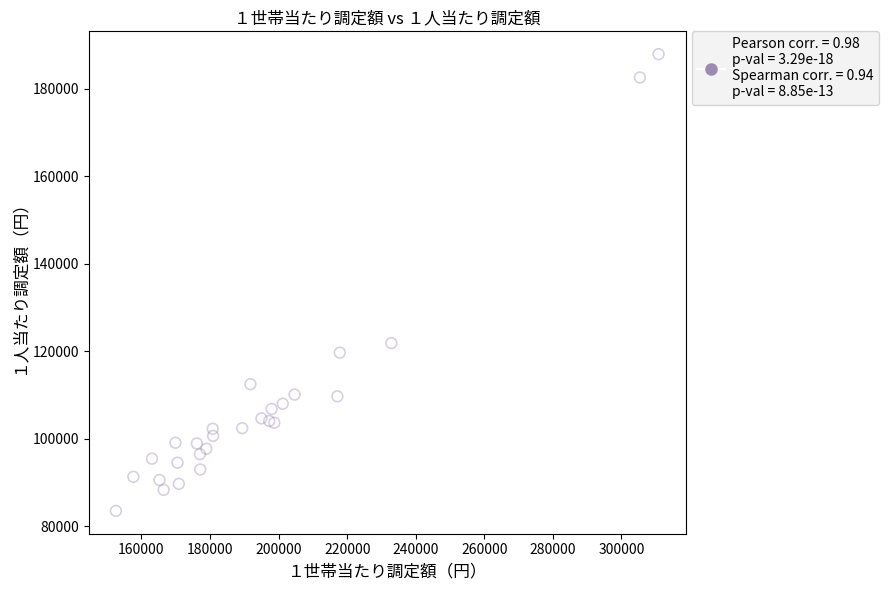

What Y value in the scatter plot is closest to 135732?

121876